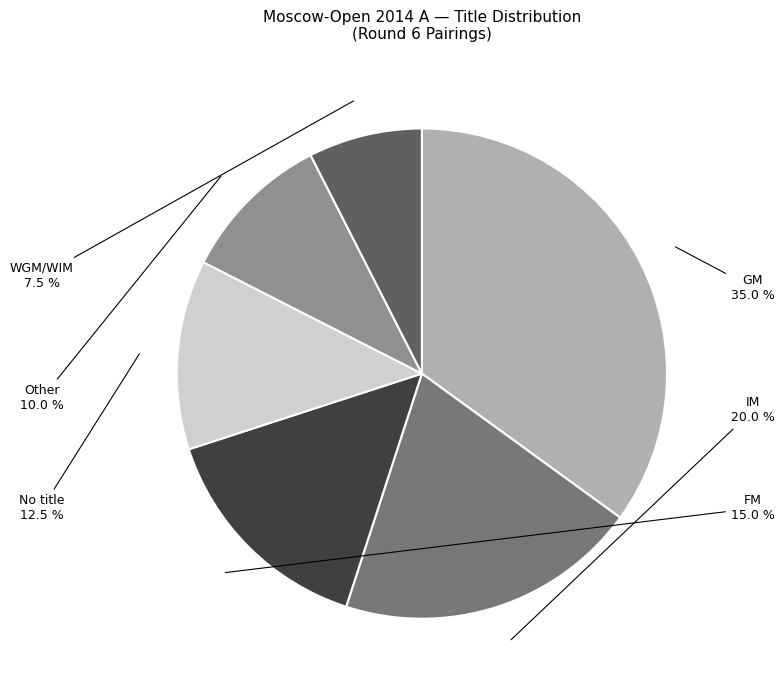

What is the largest slice in the pie chart?

GM